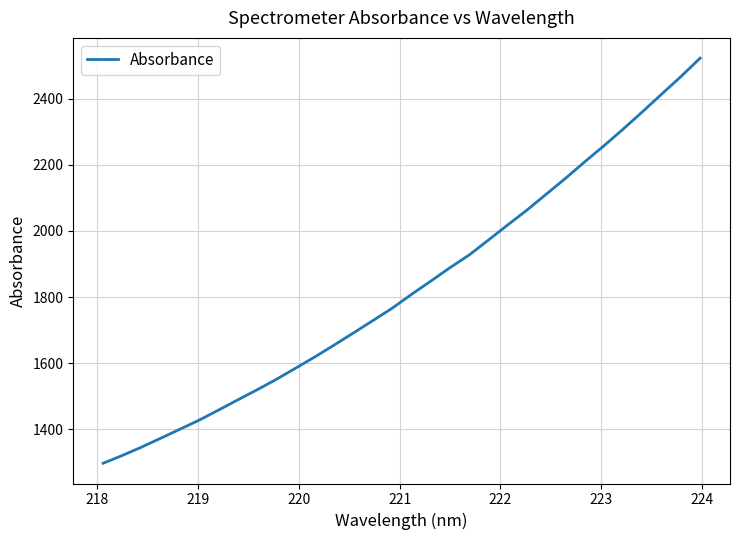

What is the difference between the maximum and minimum values?

1225.8